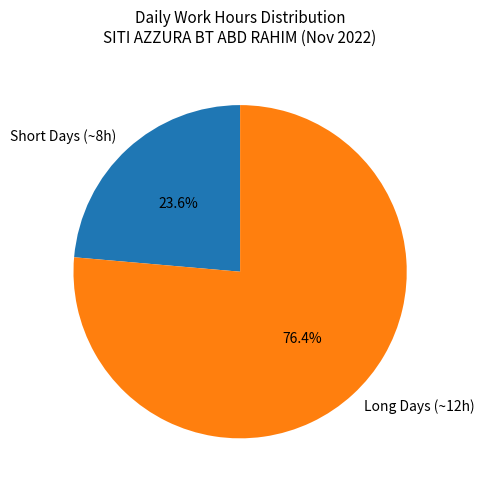

How many slices are in this pie chart?

2